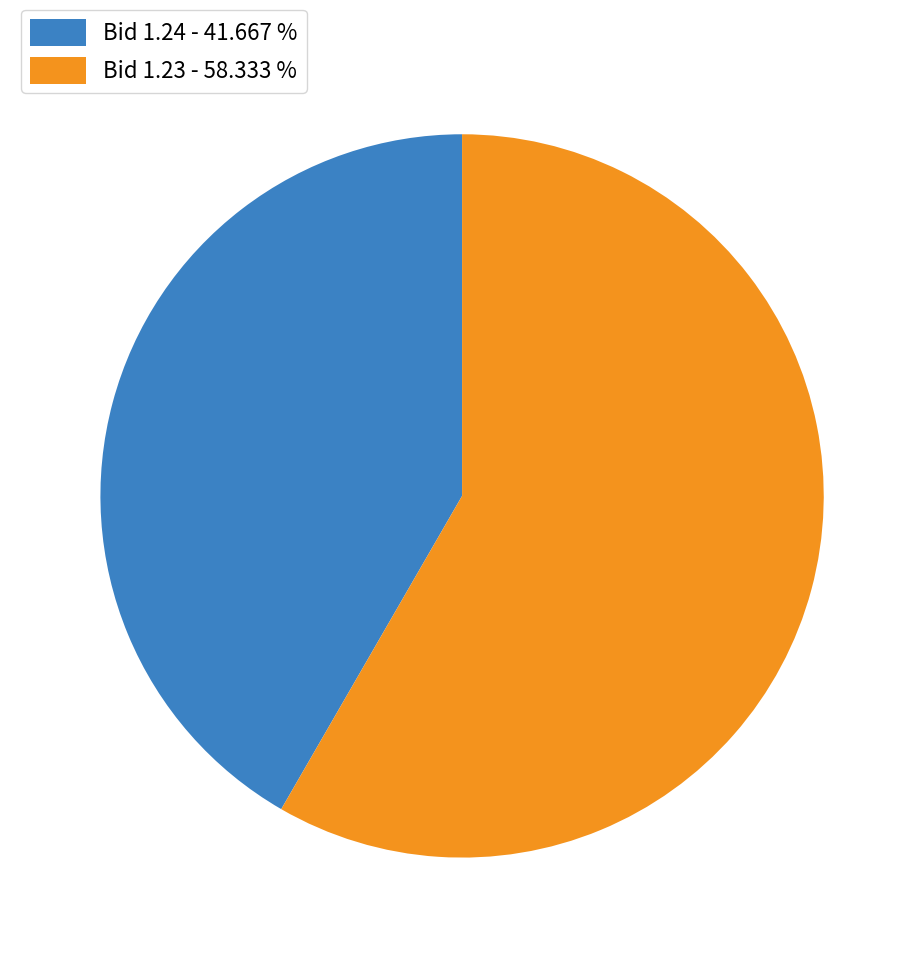

What is the smallest slice in the pie chart?

Bid 1.24 - 41.667 %